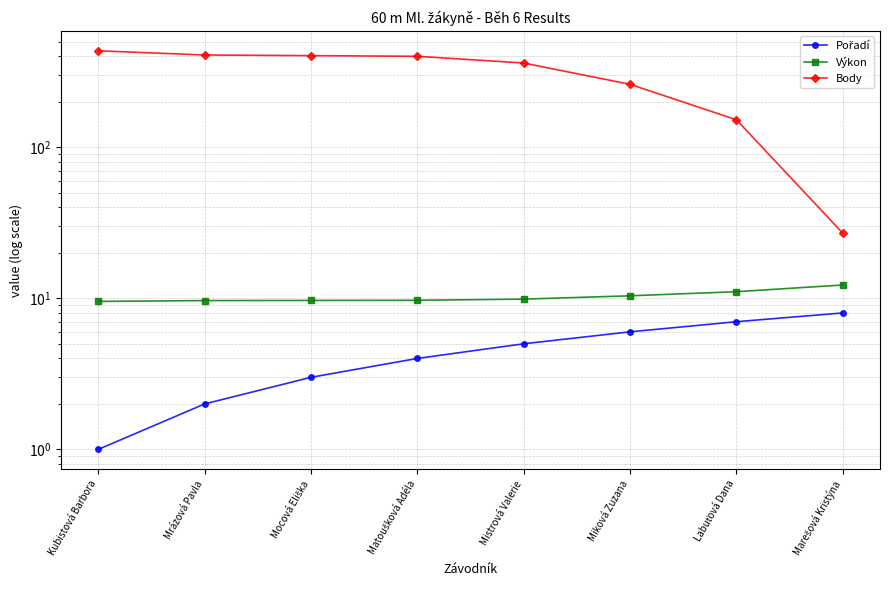

Between Mrázová Pavla and Mistrová Valerie, which is larger?

Mistrová Valerie